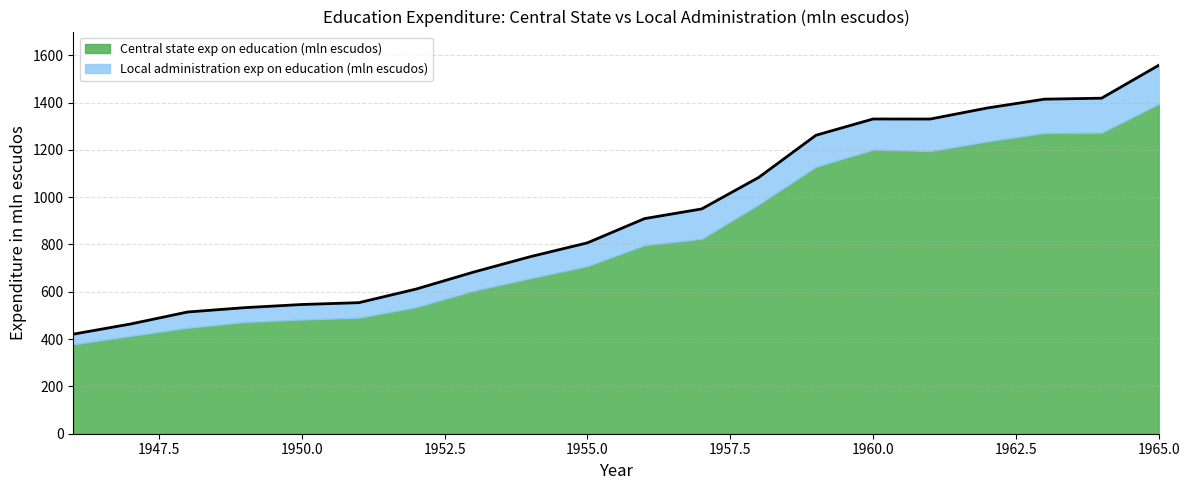

How many categories are shown in the chart?

20